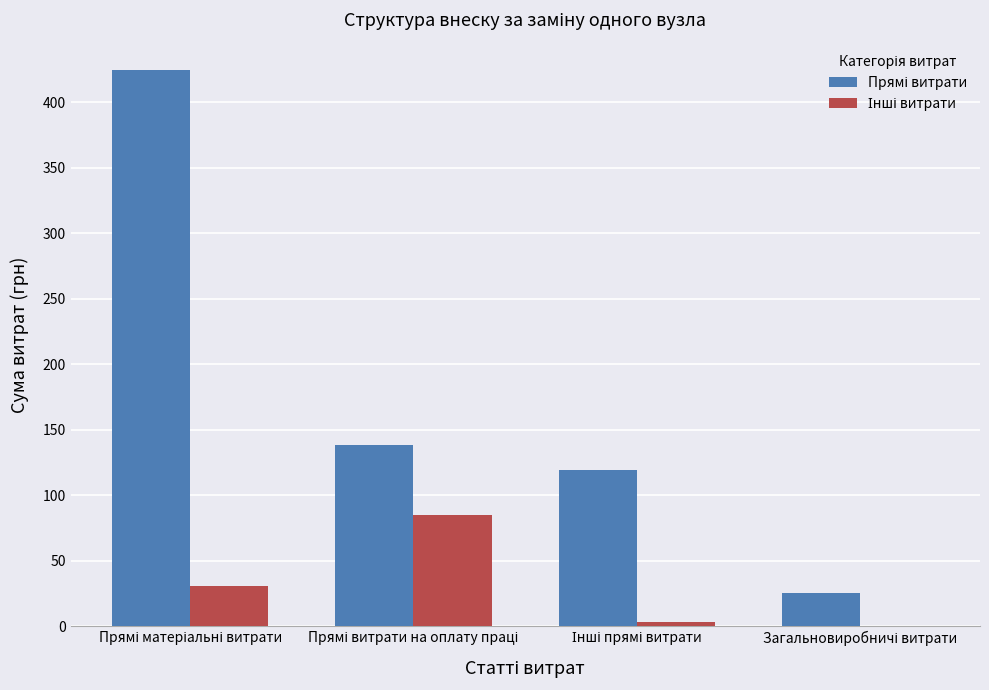

What is the maximum value shown in the chart?

424.2